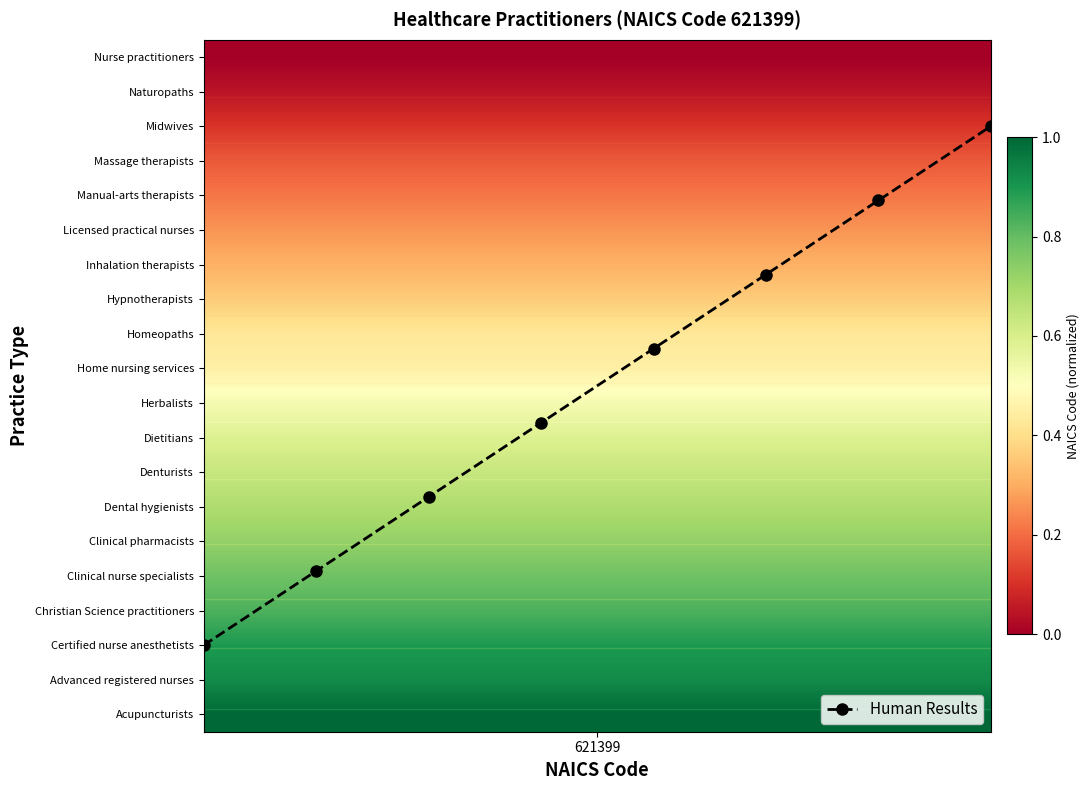

The chart shows a value of 6.3 at 2. True or false?

True